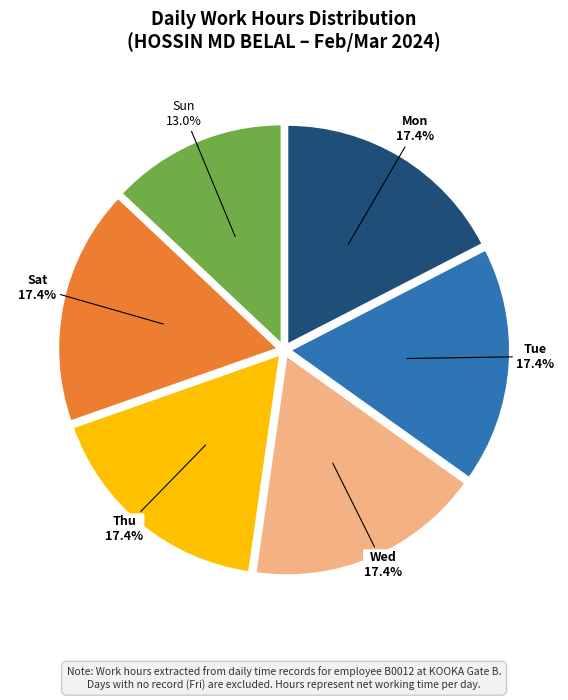

Approximately how many times larger is the value at Sat compared to Mon?

1.0